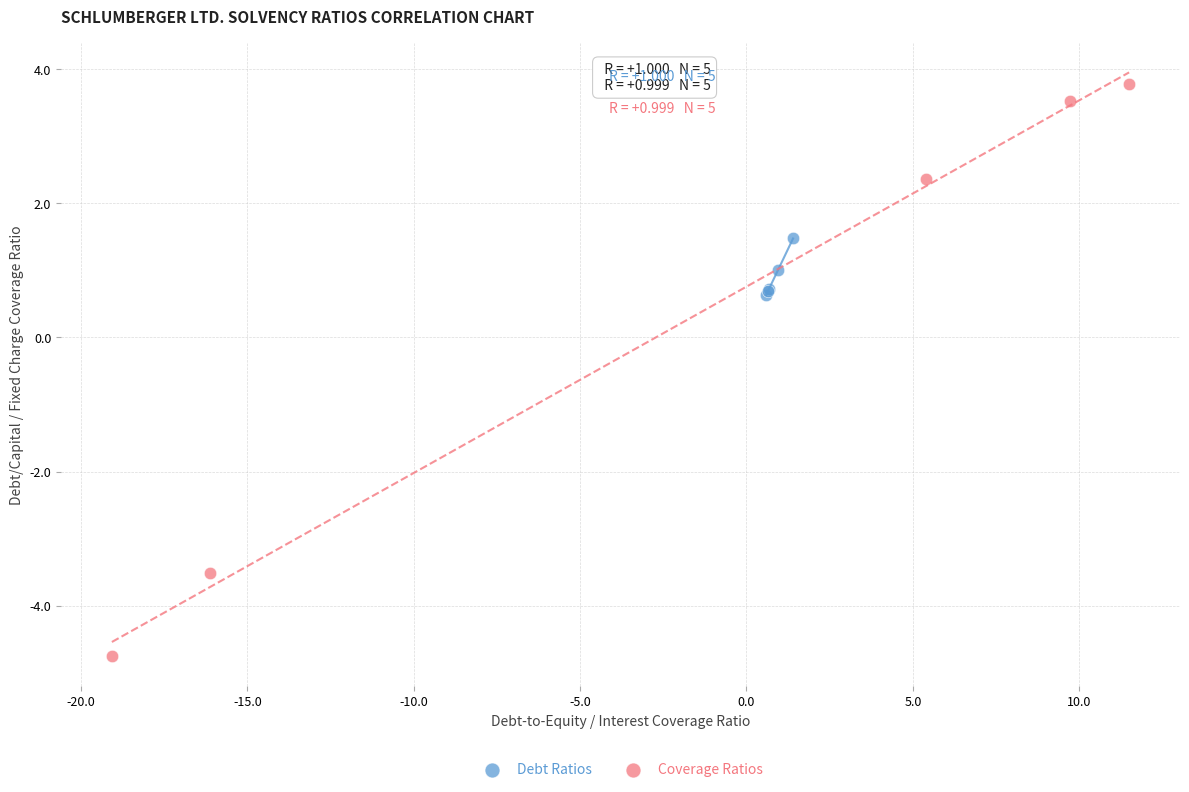

What are all the series names shown in the legend?

Debt Ratios, Coverage Ratios